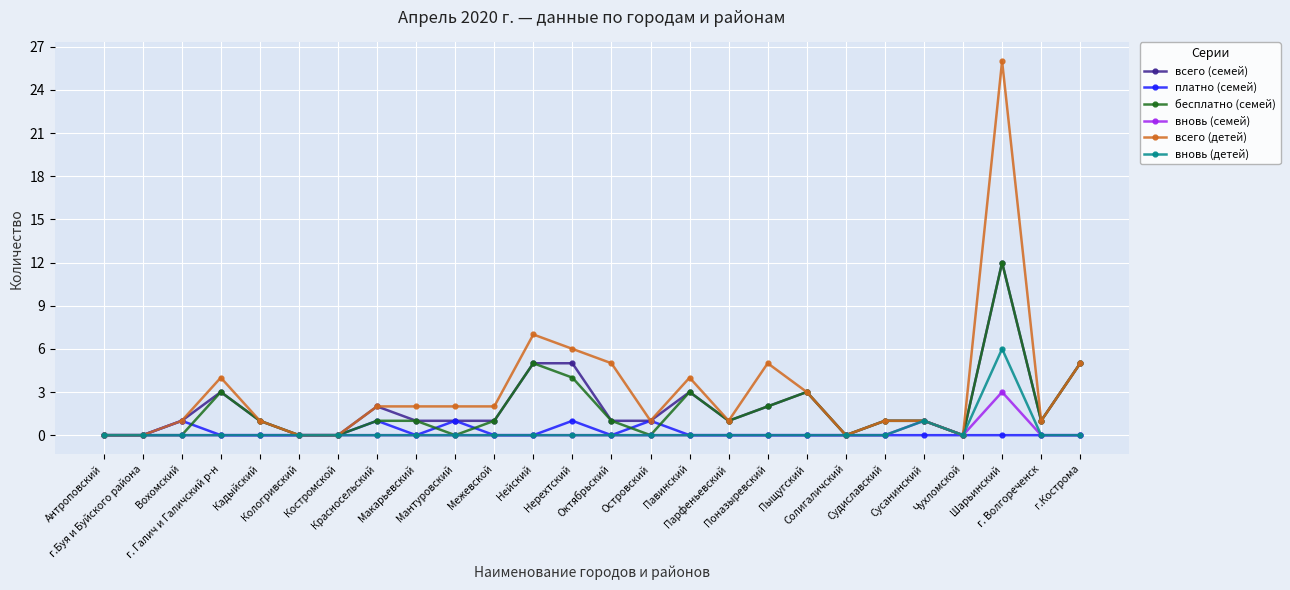

True or false: платно (семей) has more than 1 interior local peaks.

True